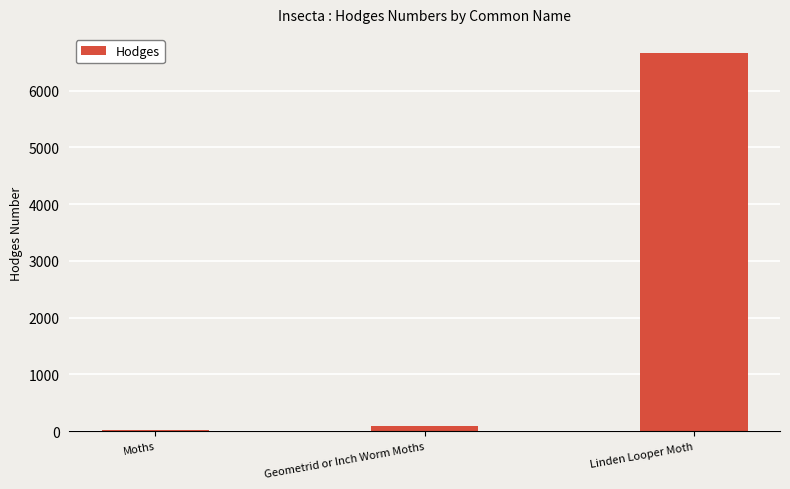

Count the number of data series in this chart.

1